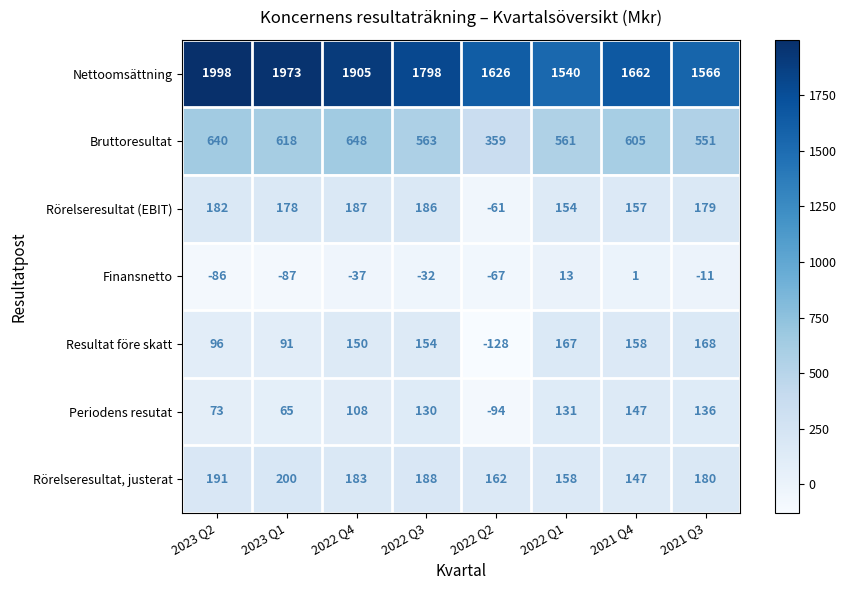

Rank the categories by Rörelseresultat (EBIT) value from highest to lowest.

2022 Q4, 2022 Q3, 2023 Q2, 2021 Q3, 2023 Q1, 2021 Q4, 2022 Q1, 2022 Q2